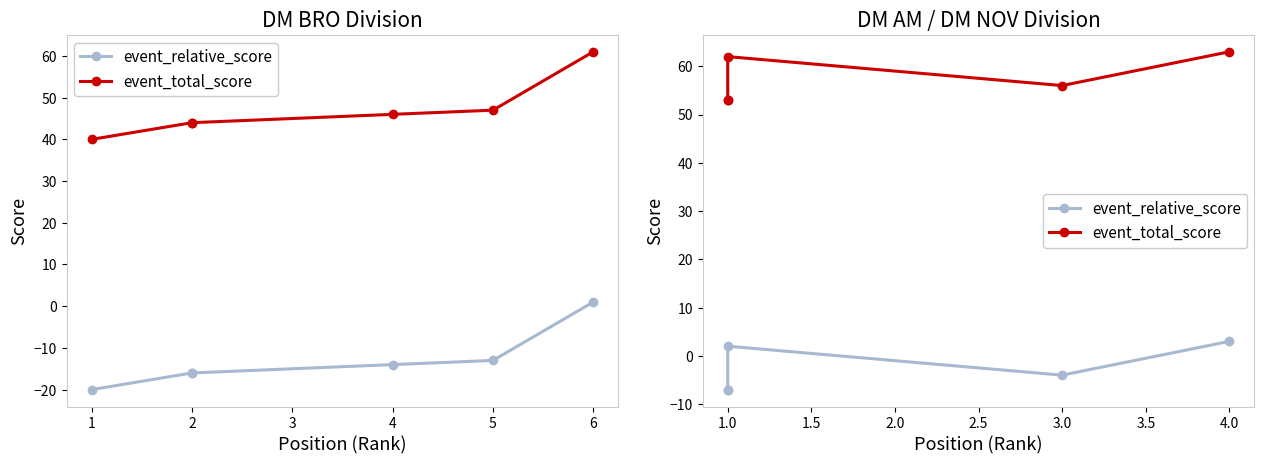

Which series has the largest total across all categories?

event_total_score